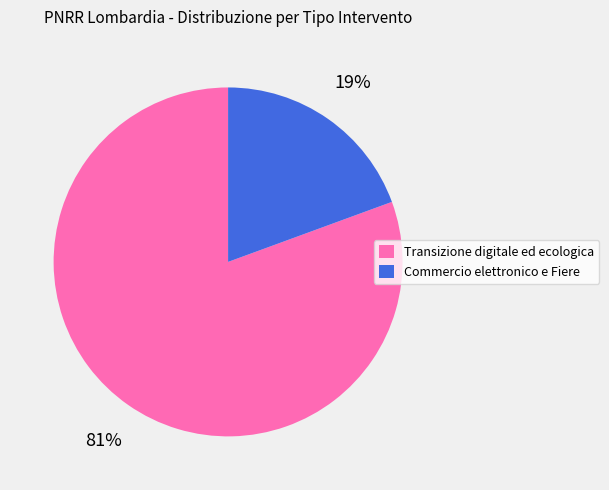

To the nearest percent, what is the average slice percentage?

50%